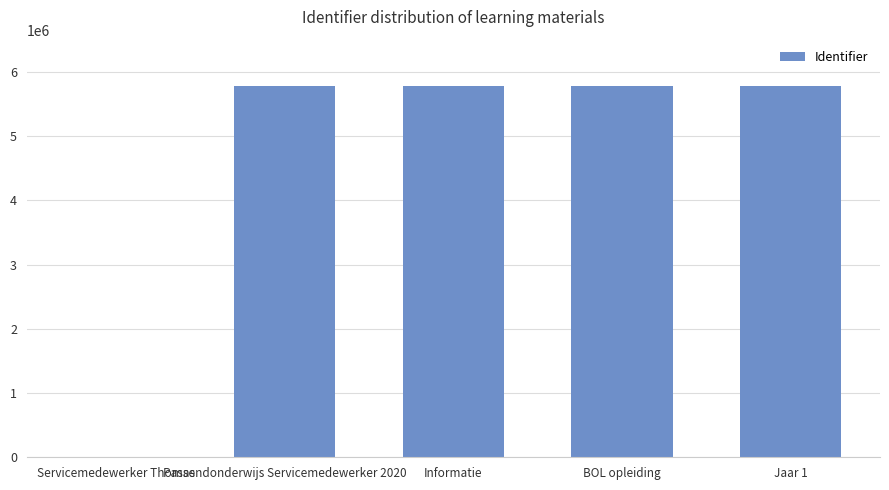

At which label is the value closest to 2888212?

Passendonderwijs Servicemedewerker 2020